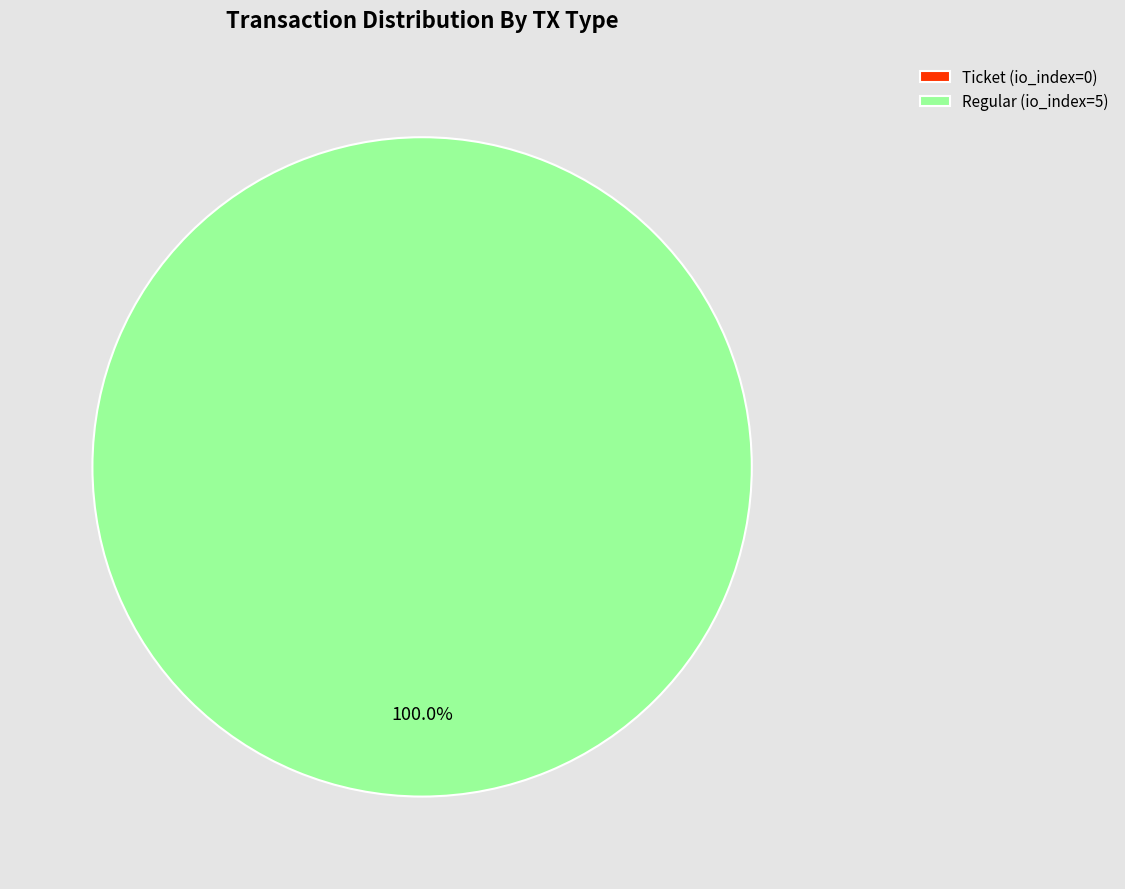

Is the sum of Ticket (io_index=0) and Regular (io_index=5) greater than half?

Yes